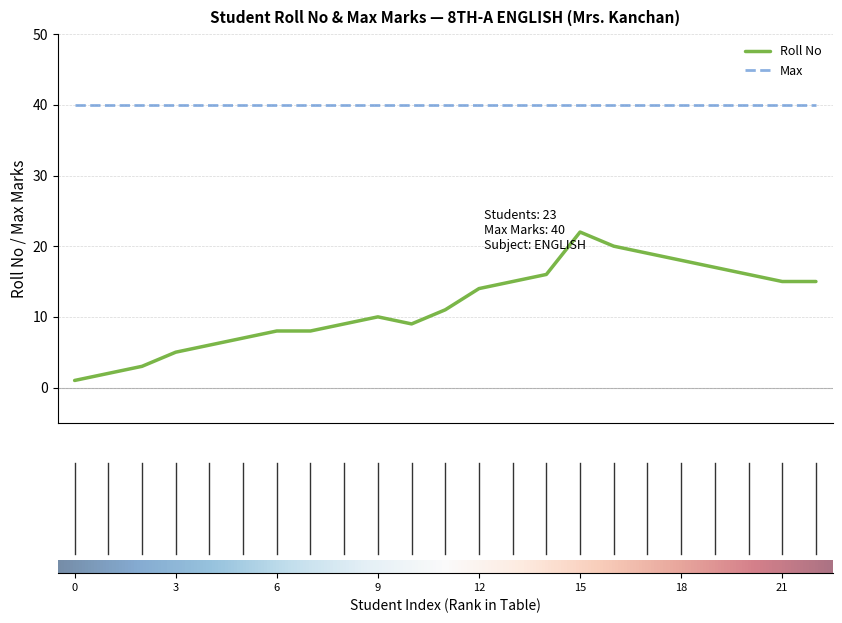

Which series has the largest range (max minus min)?

Roll No